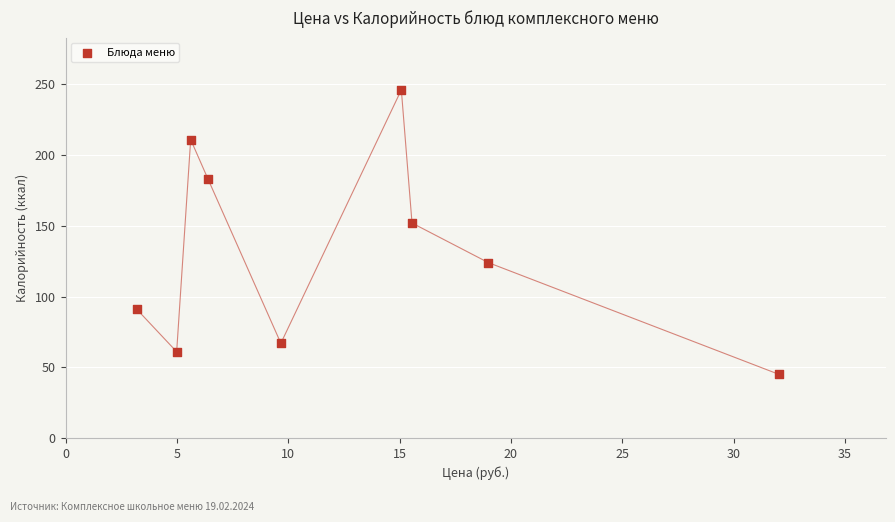

What Y value in the scatter plot is closest to 145?

152.0